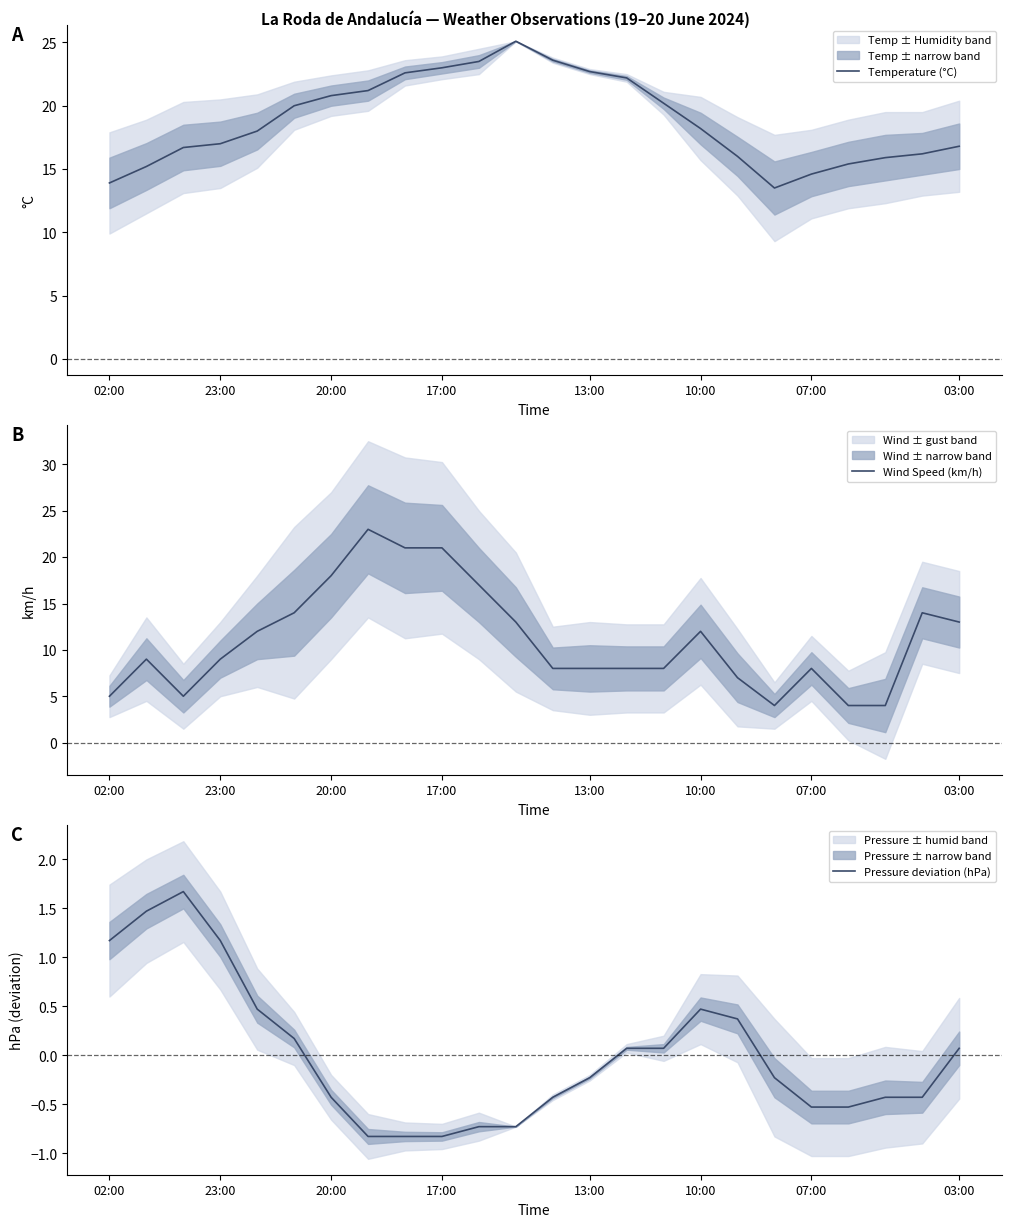

How many data points does each series have?

24